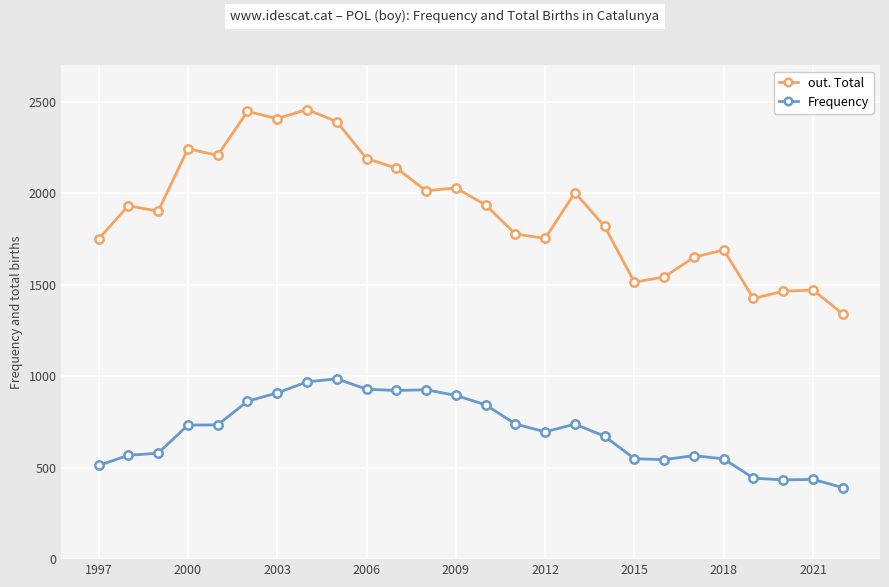

Which series has the widest spread of values?

out. Total